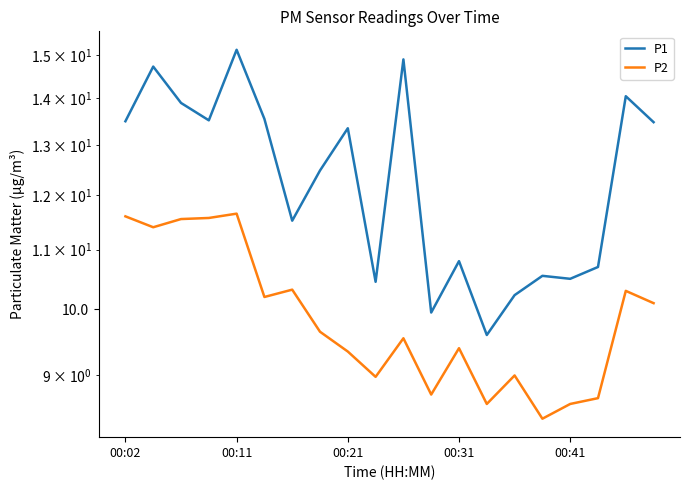

What position from the right is 5?

15